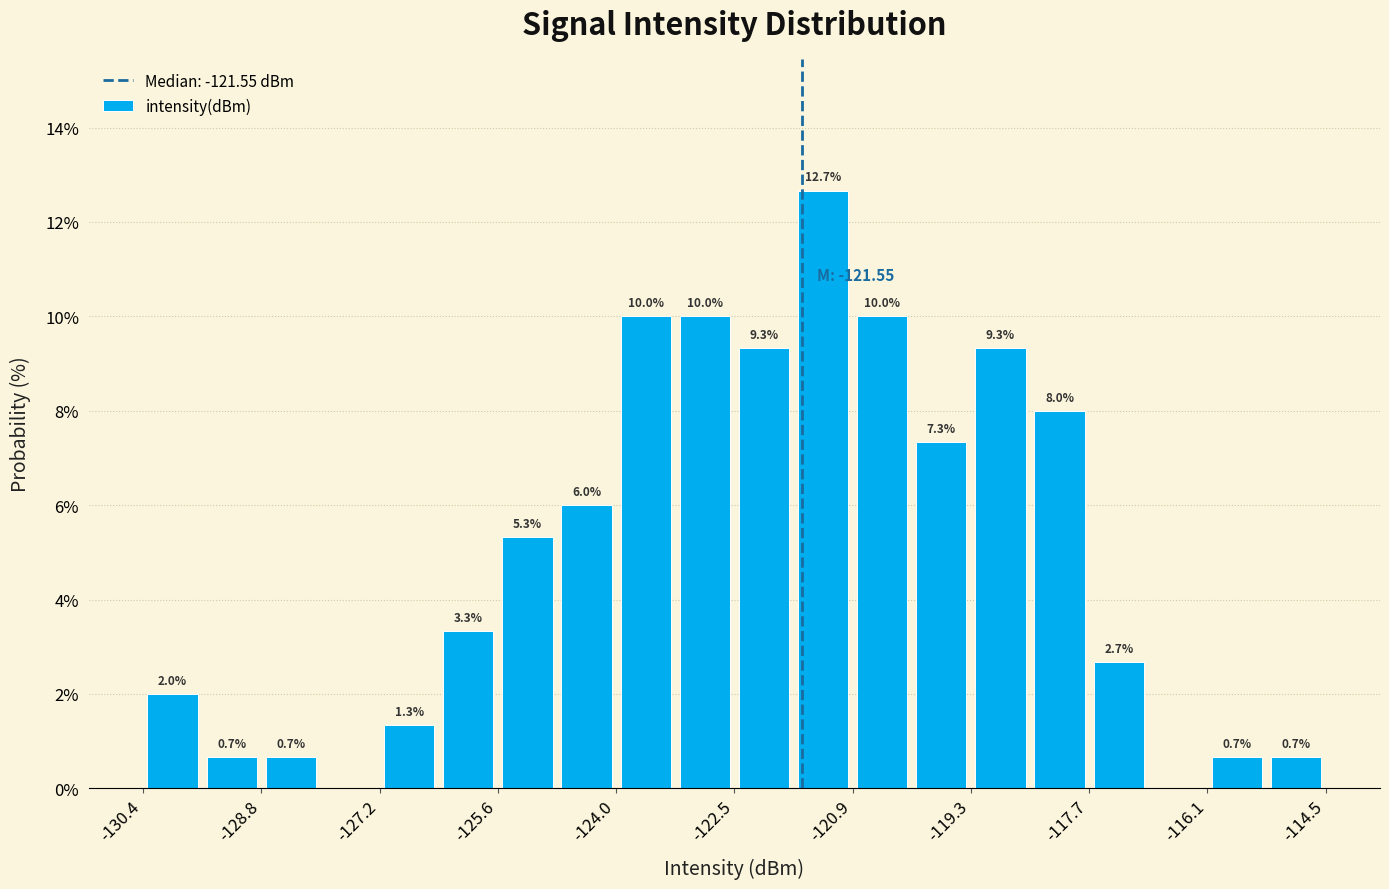

Around what value on the x-axis is the tallest bar? Give the approximate position of its centre, as read against the axis.

-121.2